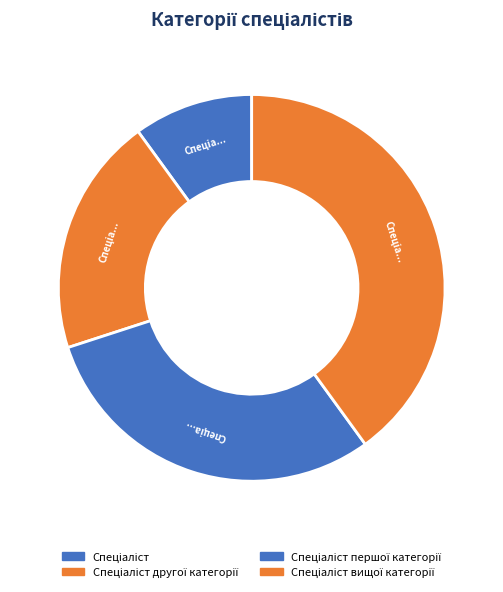

Count the number of slices in the pie.

4